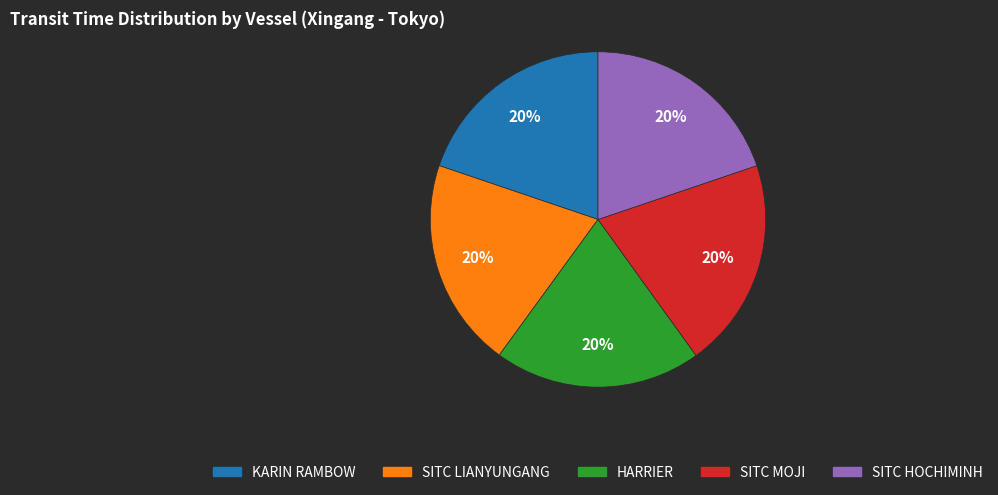

Does KARIN RAMBOW account for over 50% of the chart?

No